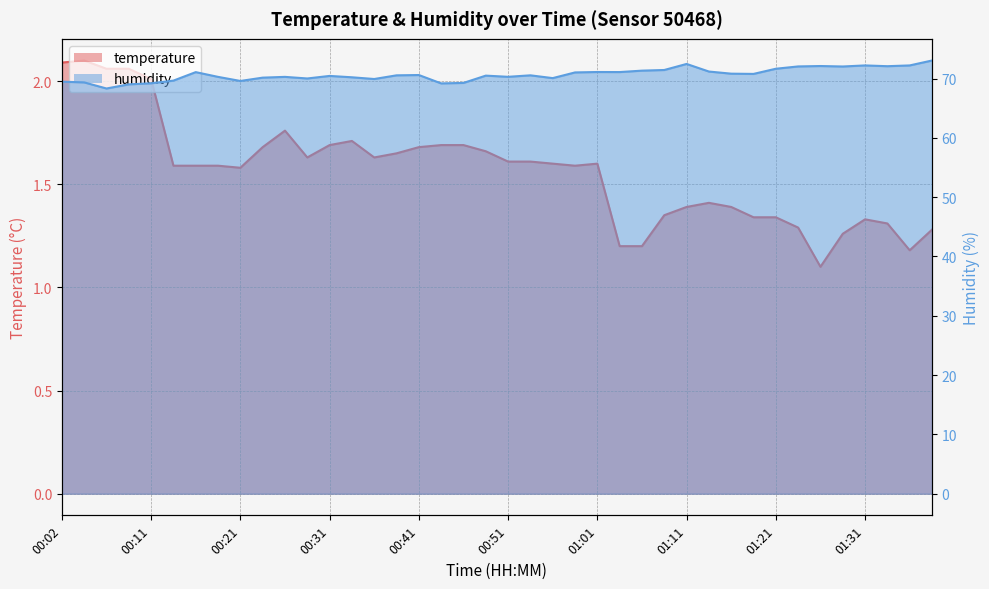

Reading left to right, list all the values displayed in this chart.

temperature: 2.1	2.1	2.1	2.1	2.0	1.6	1.6	1.6	1.6	1.7	1.8	1.6	1.7	1.7	1.6	1.6	1.7	1.7	1.7	1.7	1.6	1.6	1.6	1.6	1.6	1.2	1.2	1.4	1.4	1.4	1.4	1.3	1.3	1.3	1.1	1.3	1.3	1.3	1.2	1.3
humidity: 69.5	69.3	68.3	69.0	69.2	69.7	71.1	70.3	69.6	70.2	70.3	70.0	70.4	70.2	69.9	70.5	70.6	69.2	69.3	70.5	70.3	70.5	70.1	71.0	71.1	71.1	71.3	71.4	72.5	71.2	70.8	70.8	71.7	72.0	72.1	72.0	72.2	72.1	72.2	73.0